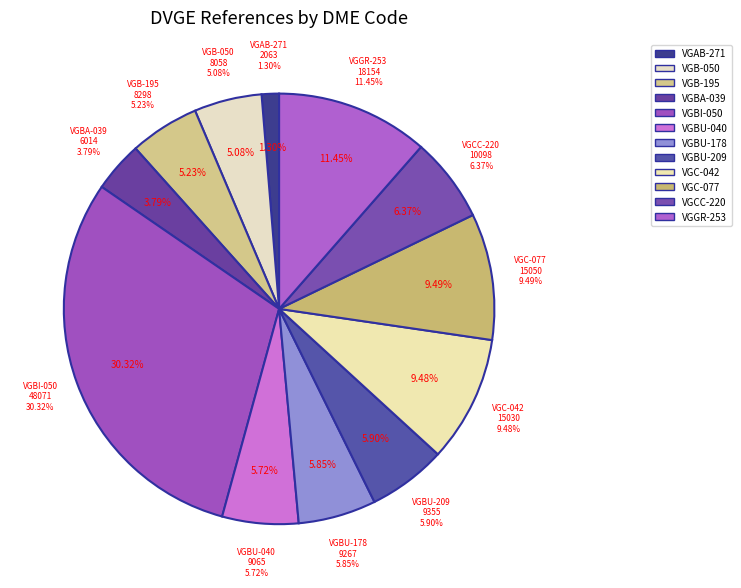

Is there any slice that represents more than half of the pie?

No